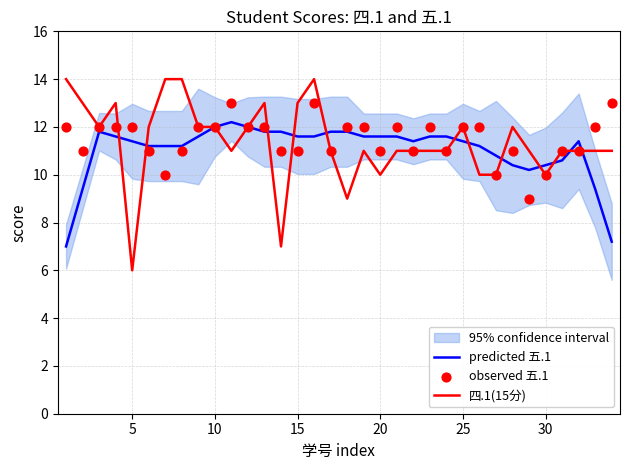

Which series contains the highest Y value?

四.1(15分)